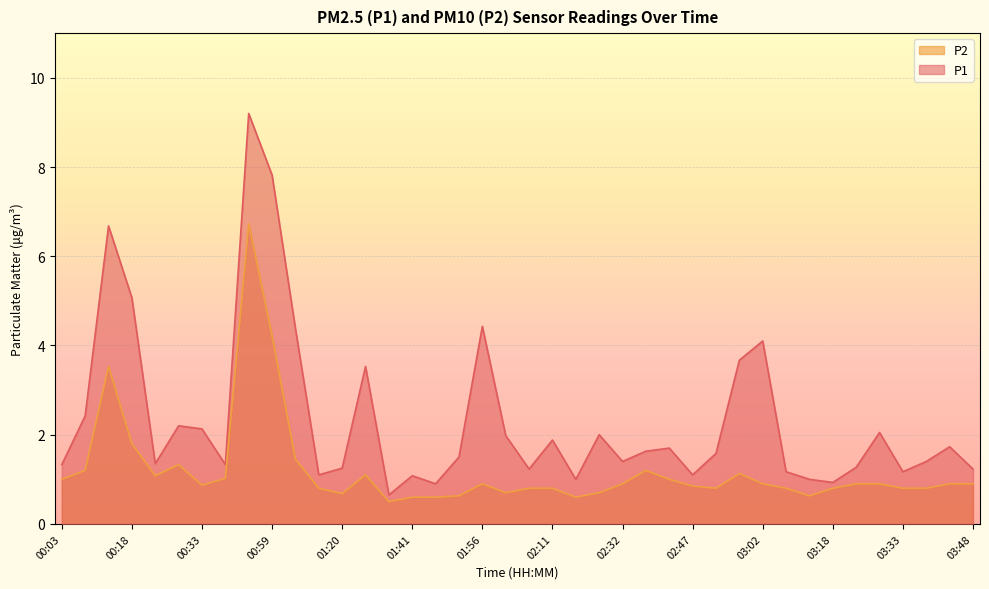

What are all the series names shown in the legend?

P2, P1